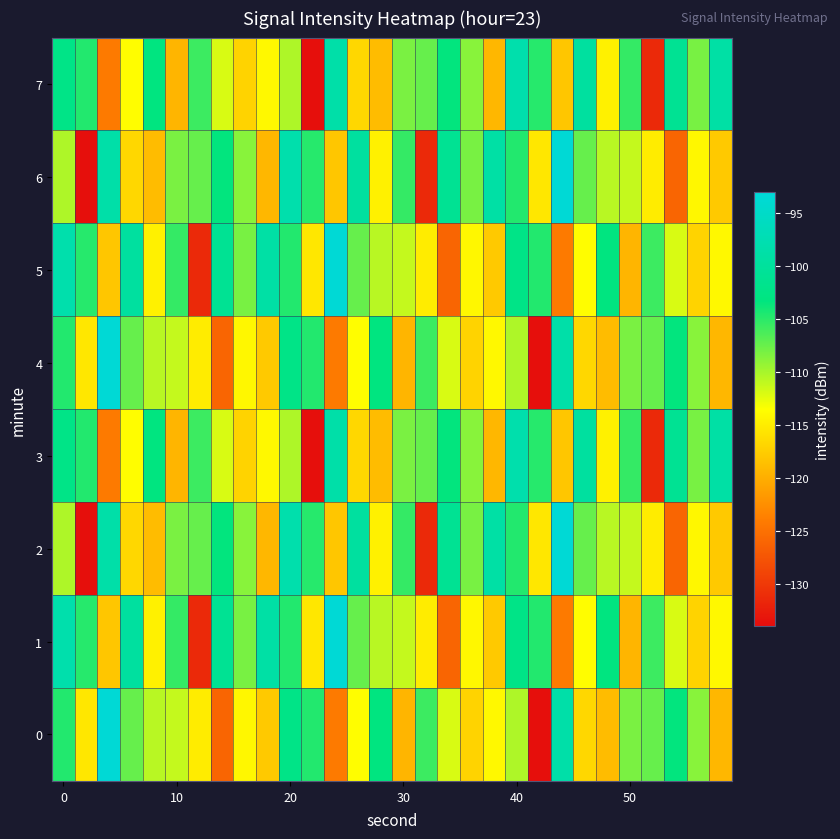

What is the maximum value shown in the chart?

-93.3